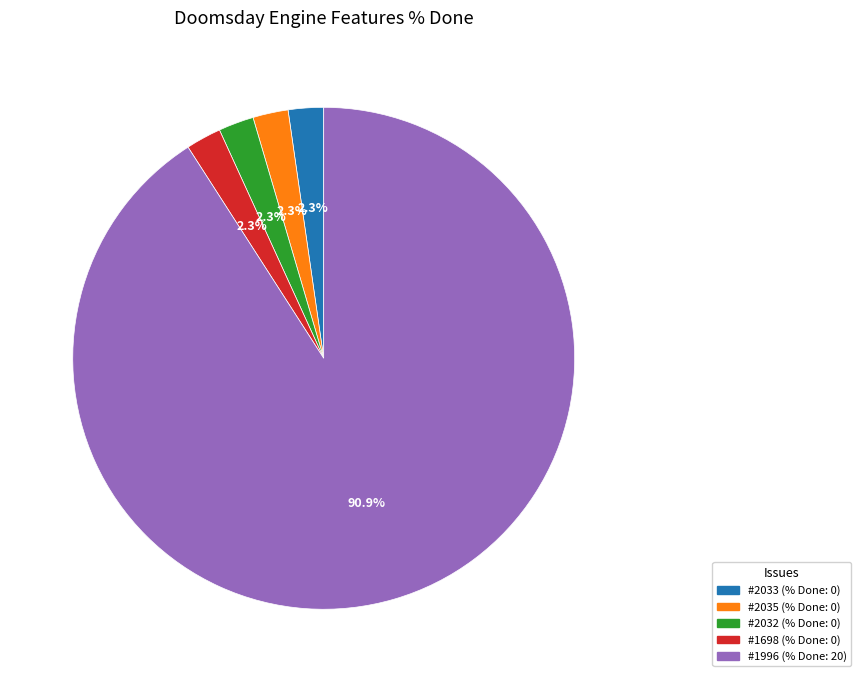

Is there any slice that represents more than half of the pie?

Yes